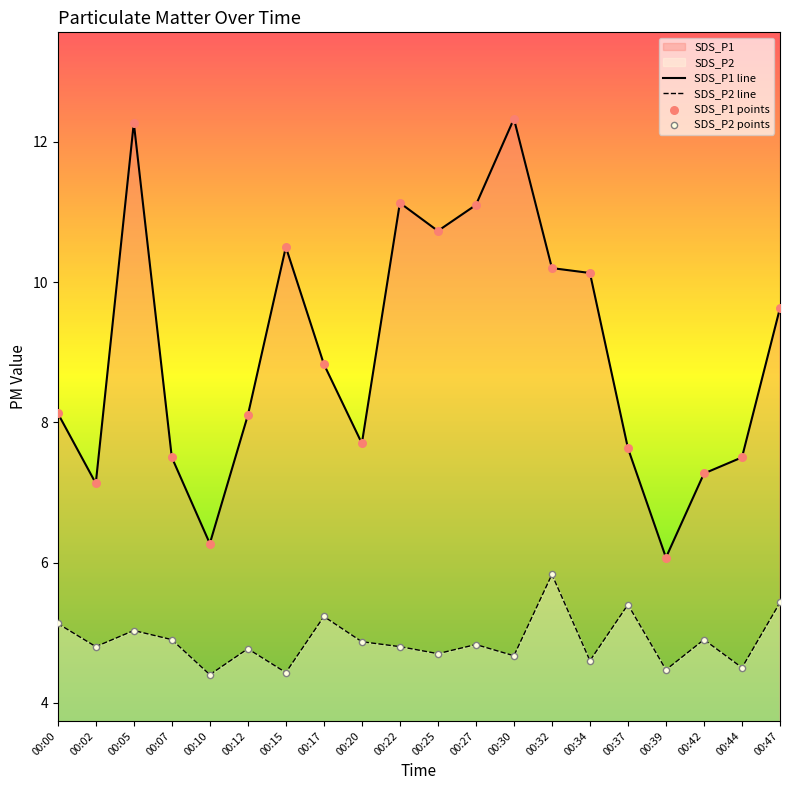

What are all the series names shown in the legend?

SDS_P1, SDS_P2